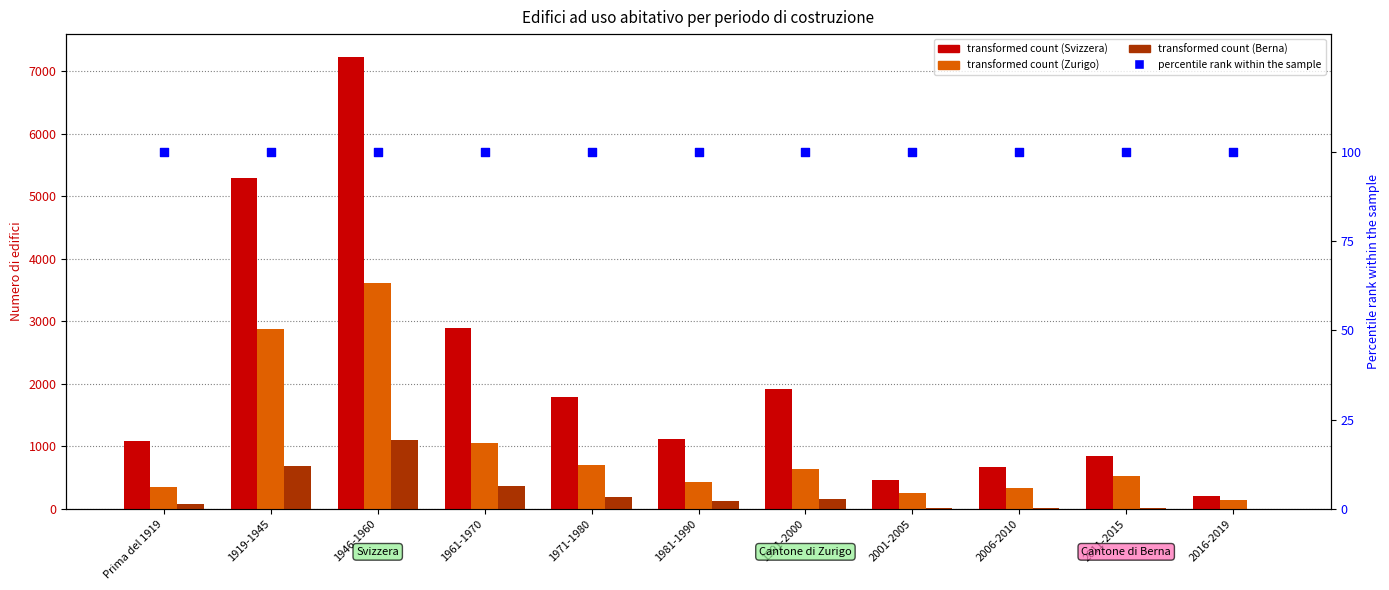

At which category is the sum across all series the highest?

1946-1960